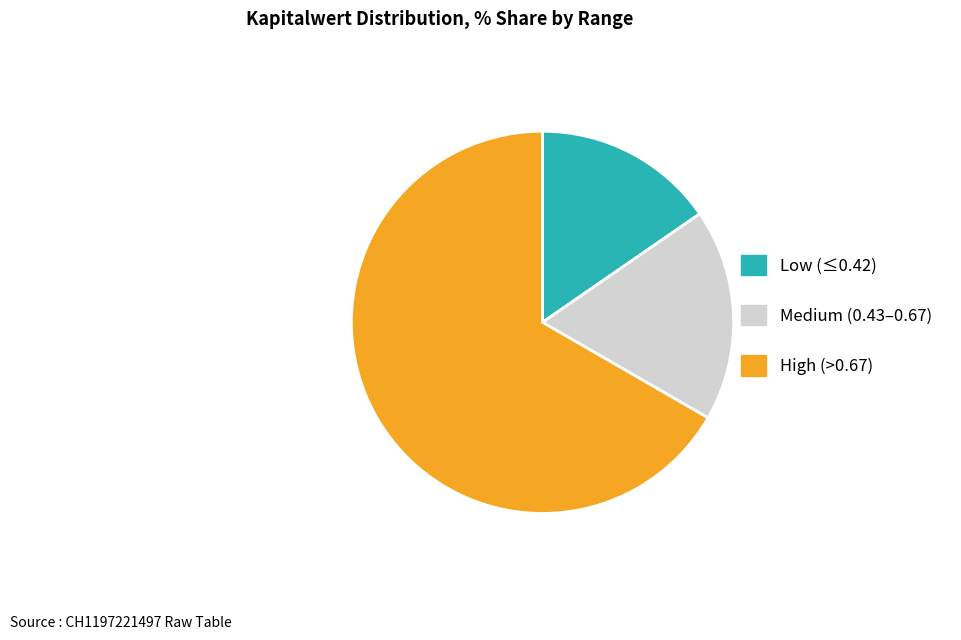

Count the number of slices in the pie.

3